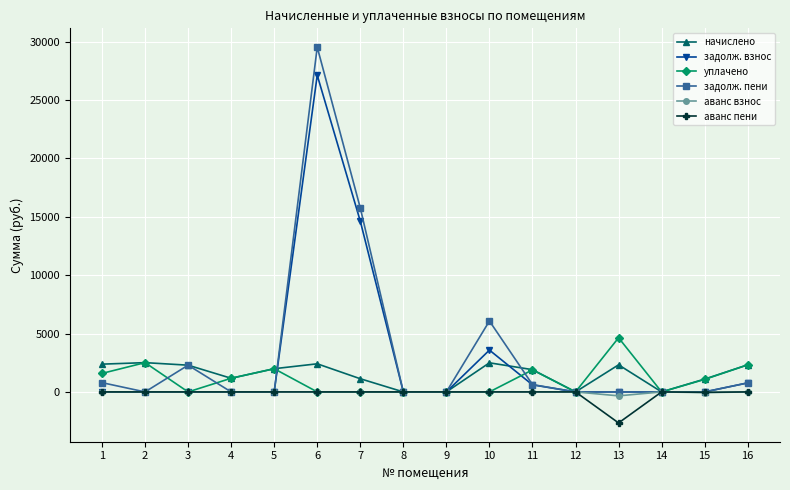

How many lines are shown in the chart?

6